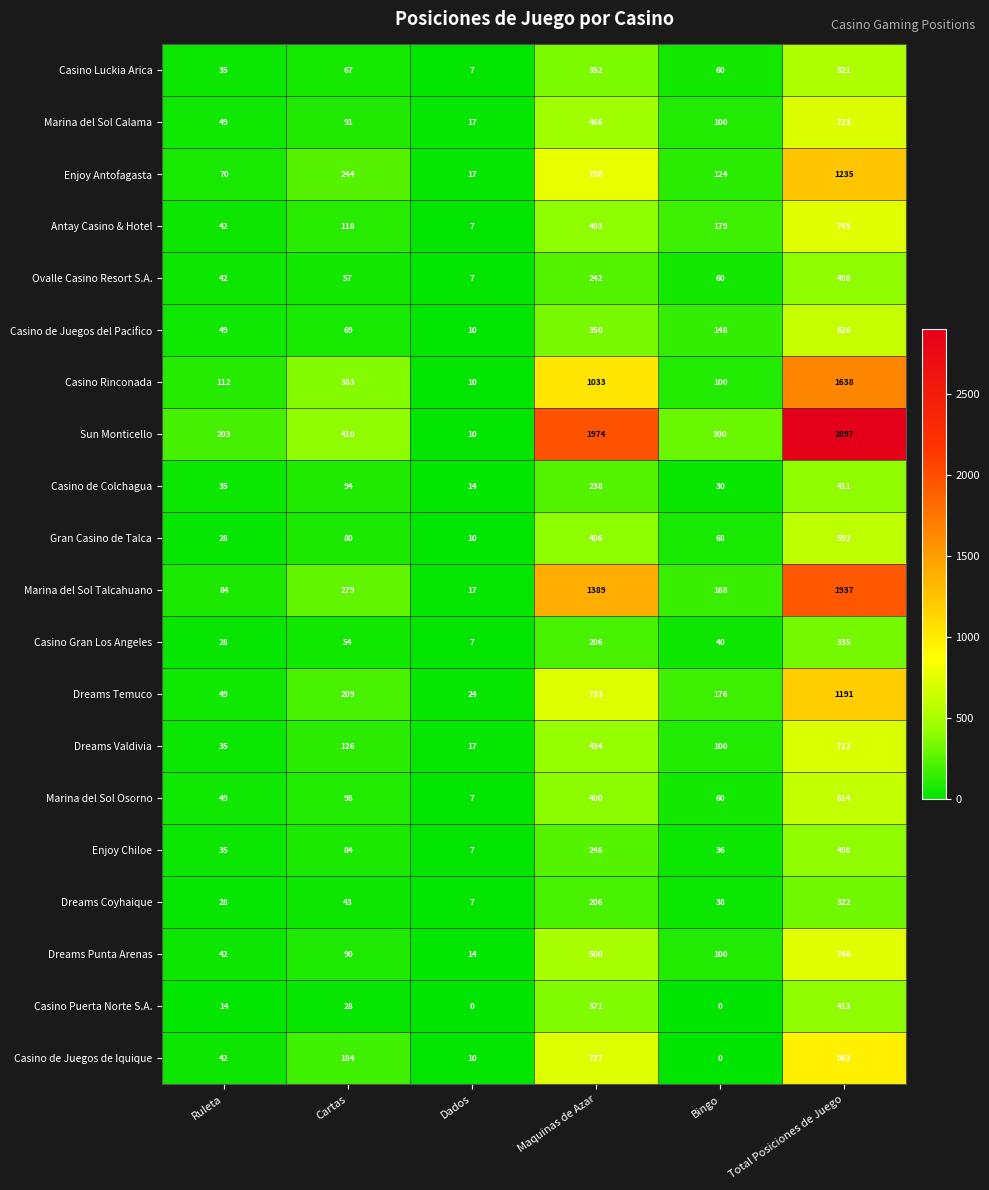

The Casino Luckia Arica series shows 67 at Cartas. True or false?

True